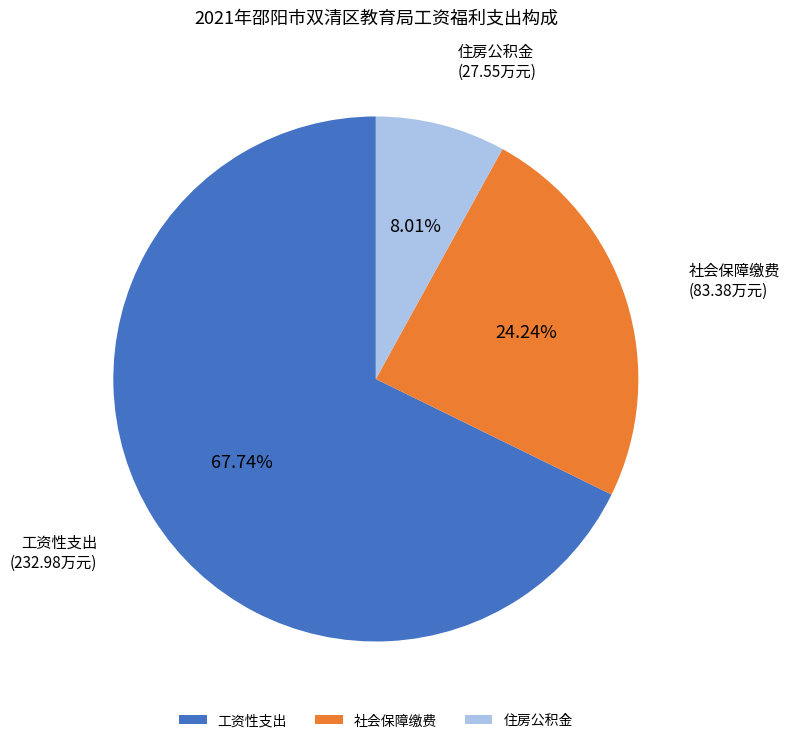

Which slice represents more than half of the pie?

工资性支出